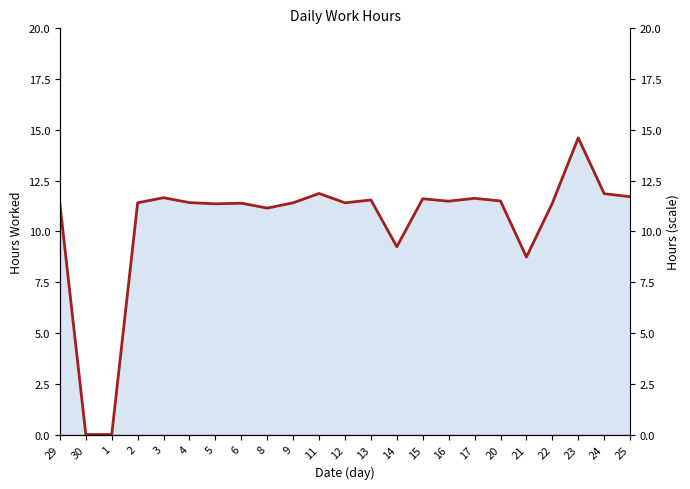

How many data points are above 11?

19